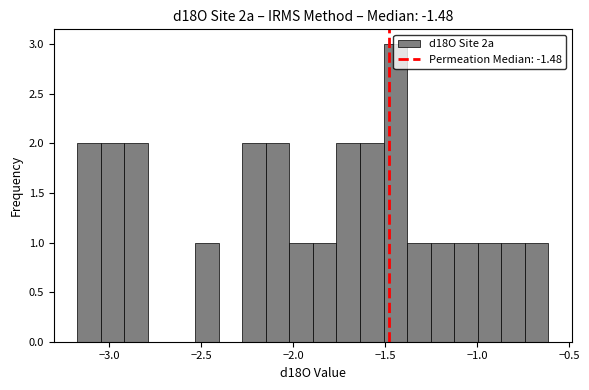

Read against the x-axis, roughly where is the centre of the tallest bar?

-1.45